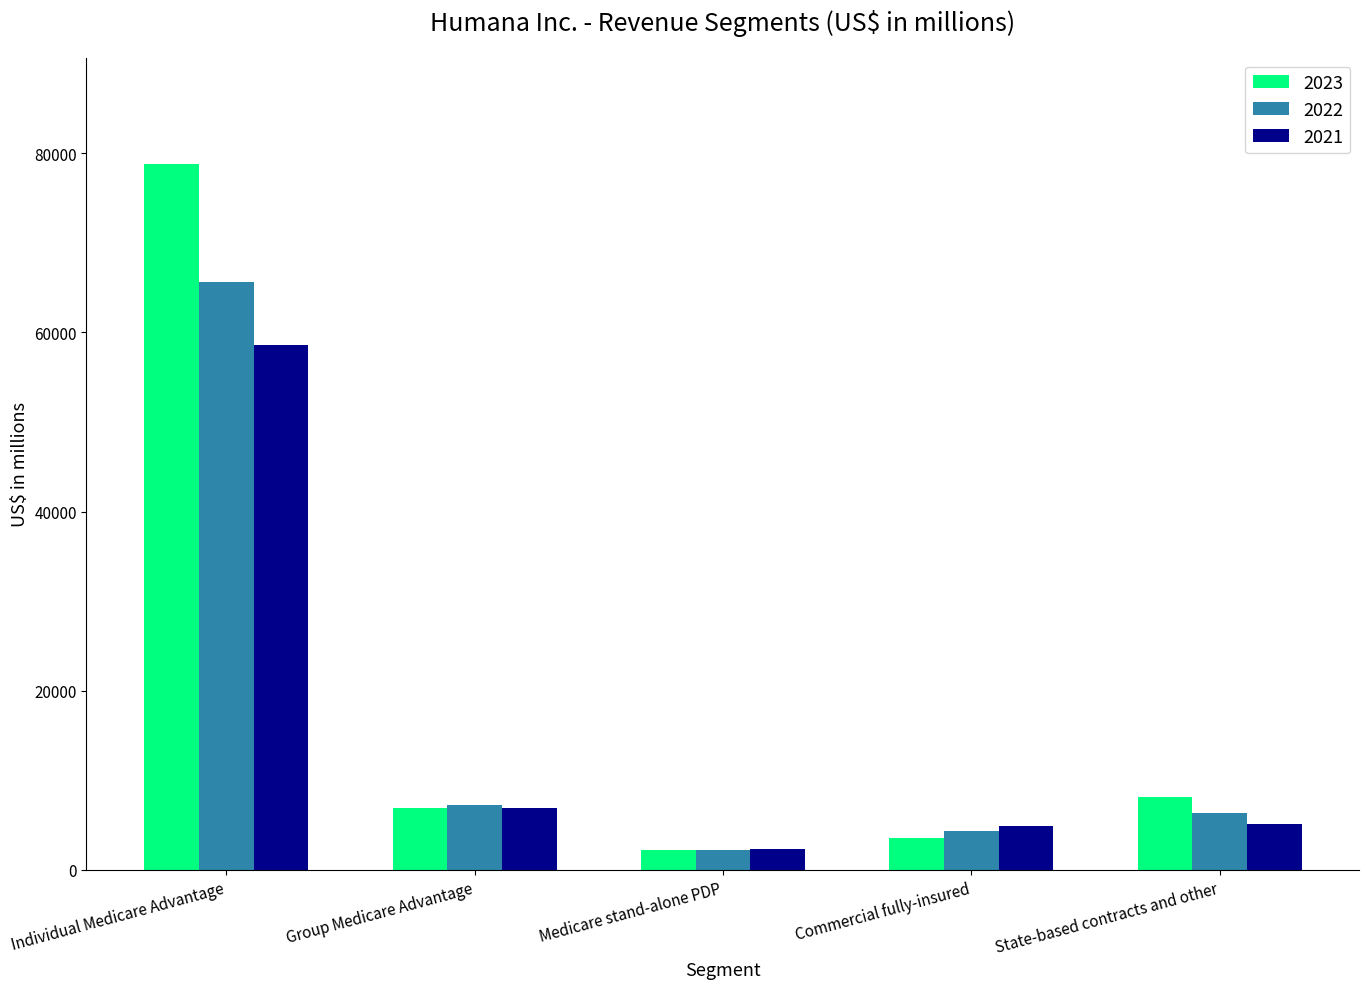

What is the label of the 1st bar from the right?

State-based contracts and other